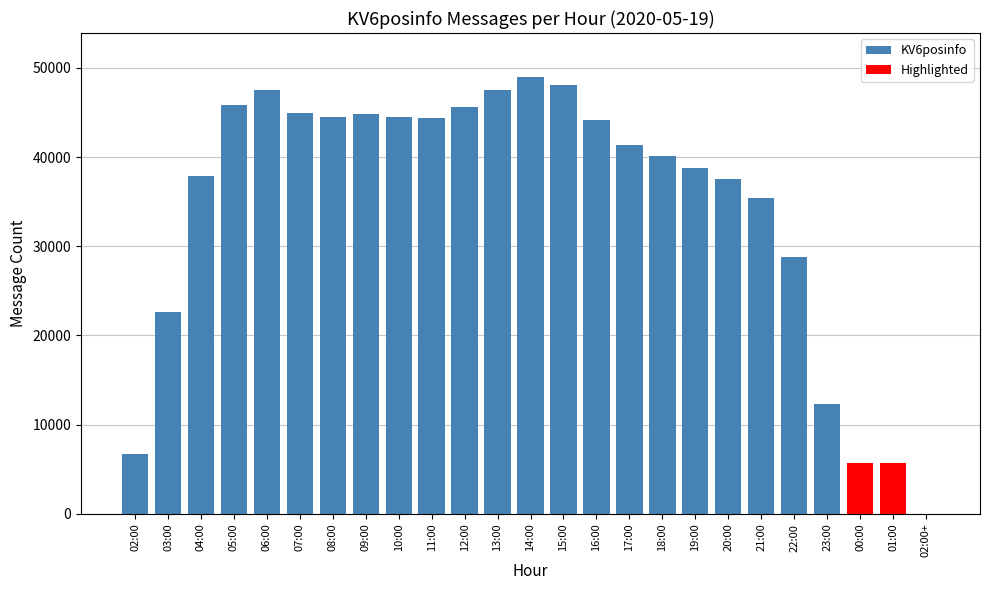

Is it true that the value at 11:00 is 44417?

True